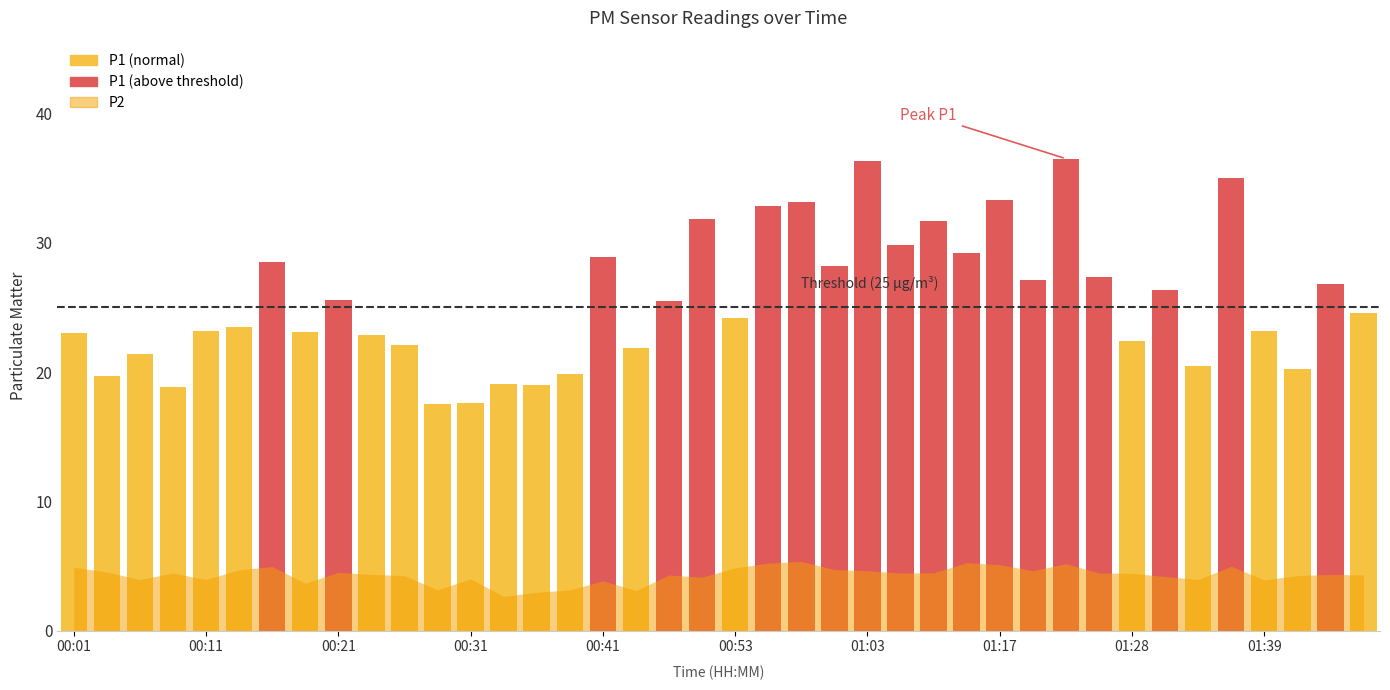

What is the average value?

25.5